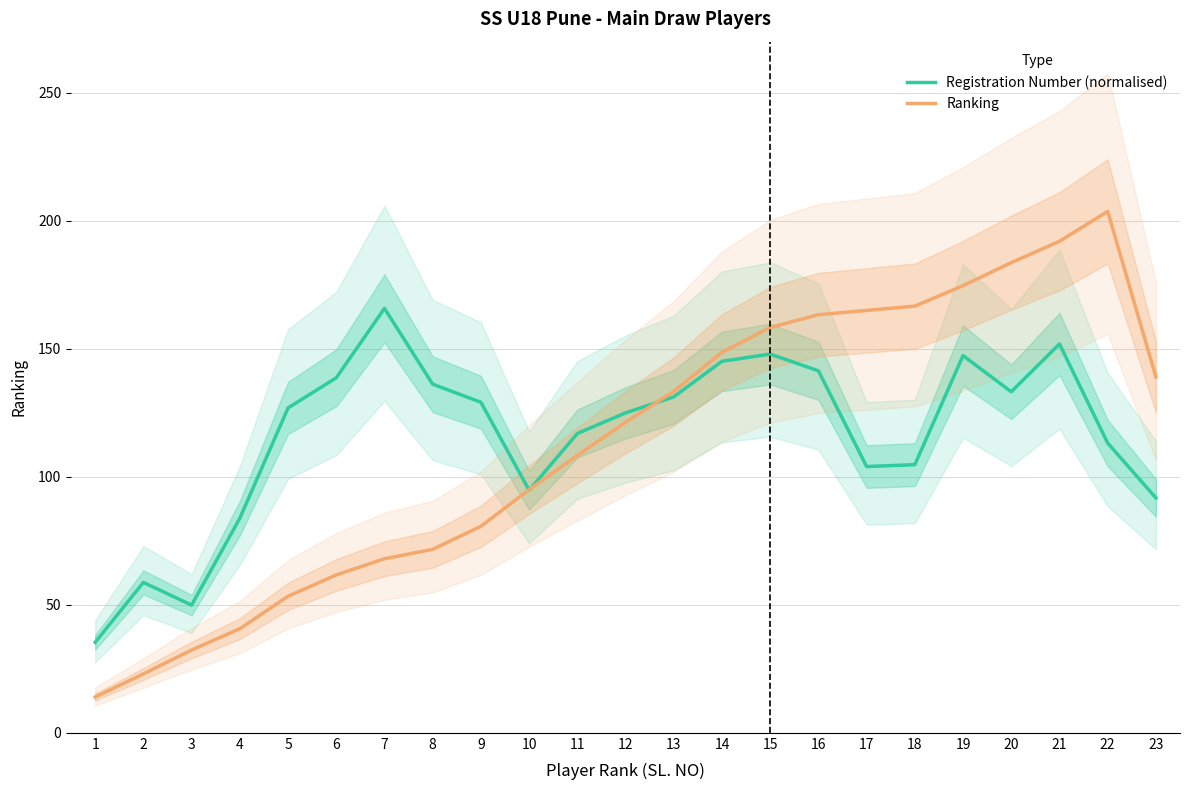

True or false: Registration Number (normalised) has a value of 295.3 at 7.

False